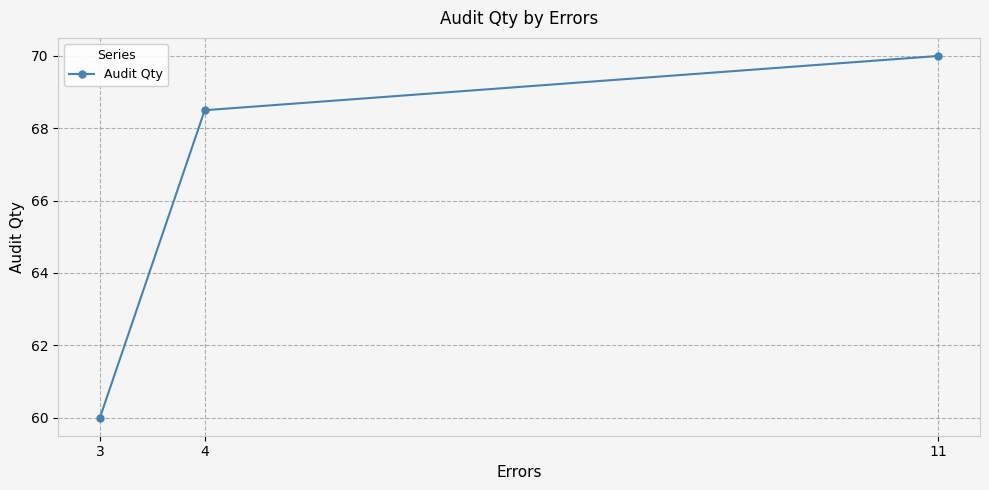

Rank the categories by value from highest to lowest.

11, 4, 3